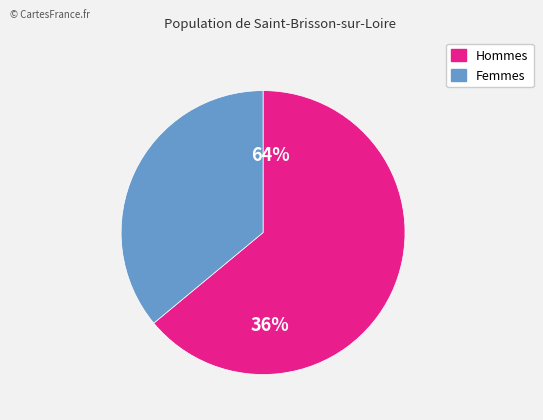

Does pct05 account for over 50% of the chart?

No